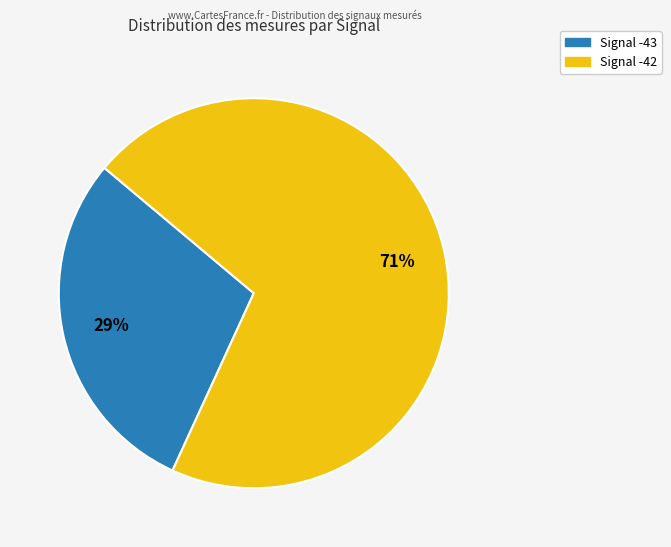

To the nearest percent, what is the average slice percentage?

50%